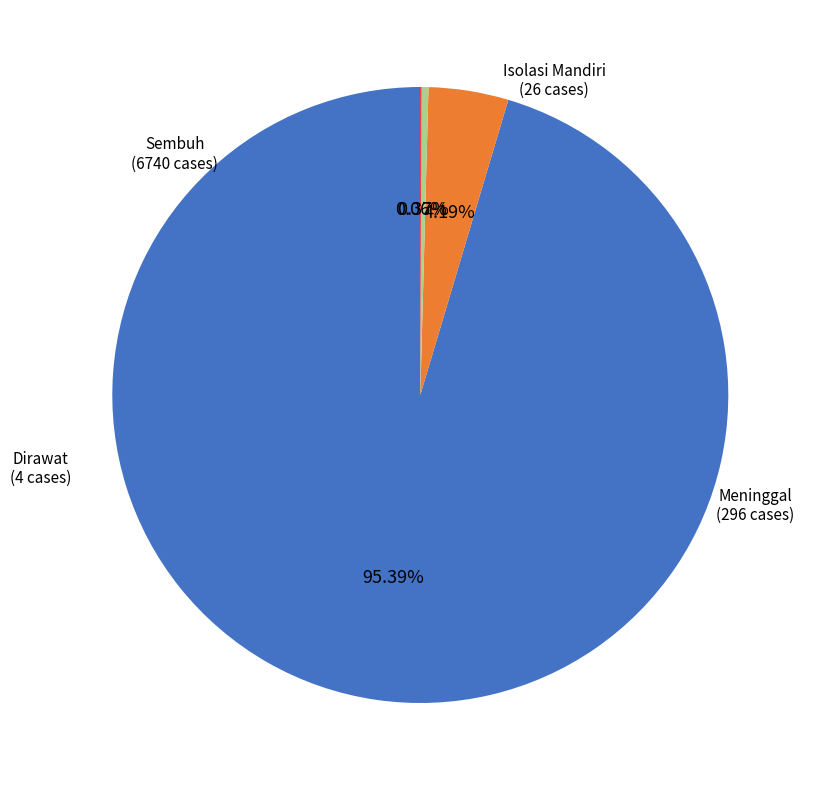

Does any single category account for the majority?

Yes